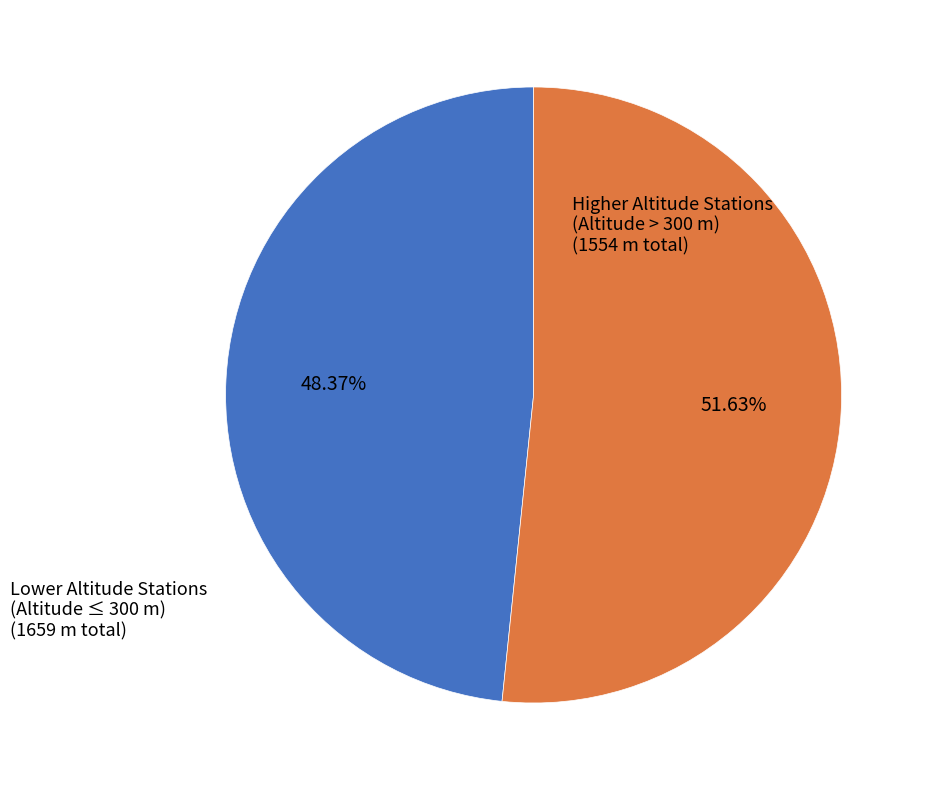

How many segments does this pie chart have?

2